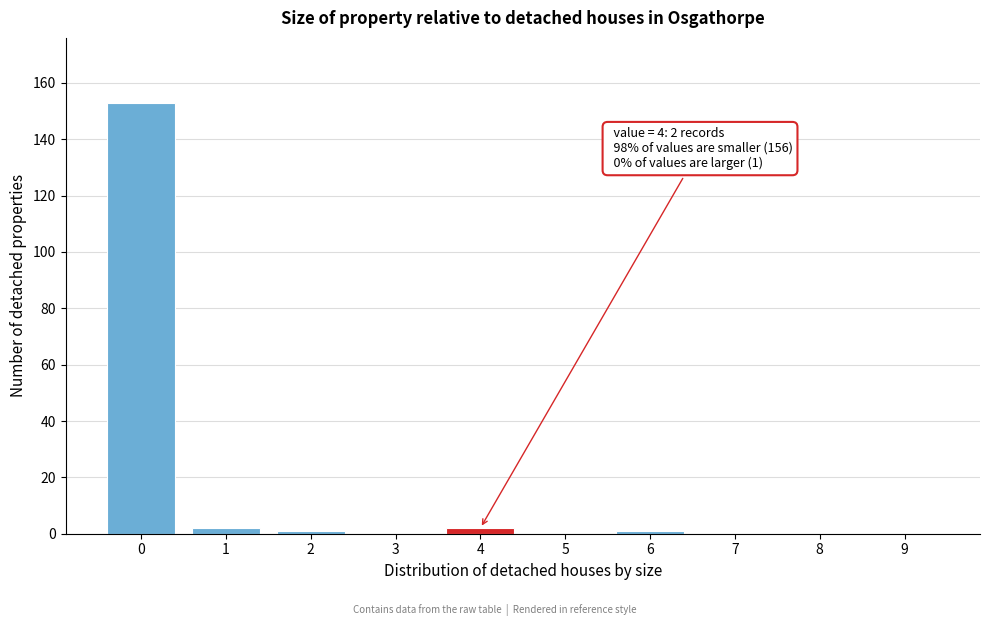

Reading right to left, extract all data points from this chart.

9=0	8=0	7=0	6=1	5=0	4=2	3=0	2=1	1=2	0=153